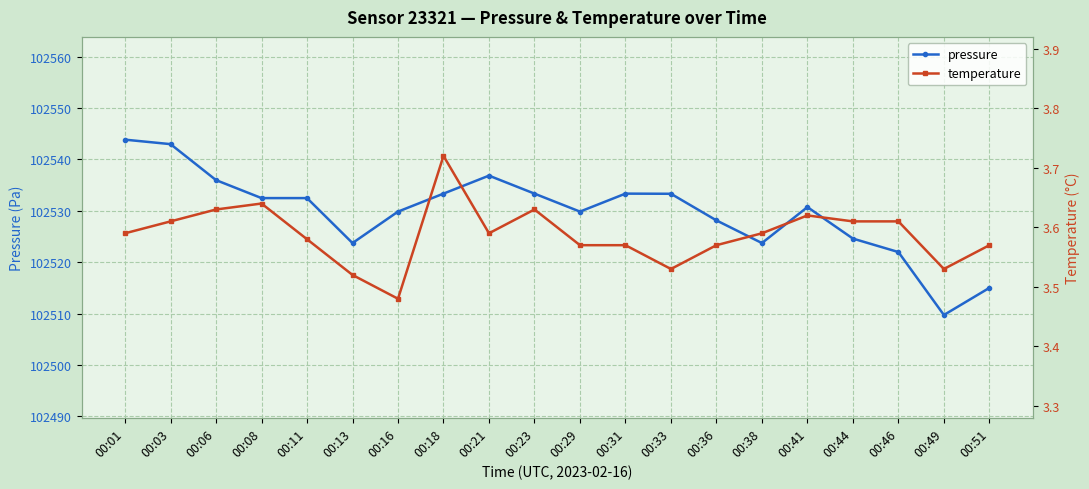

At which category does the chart reach its minimum across all series?

00:16